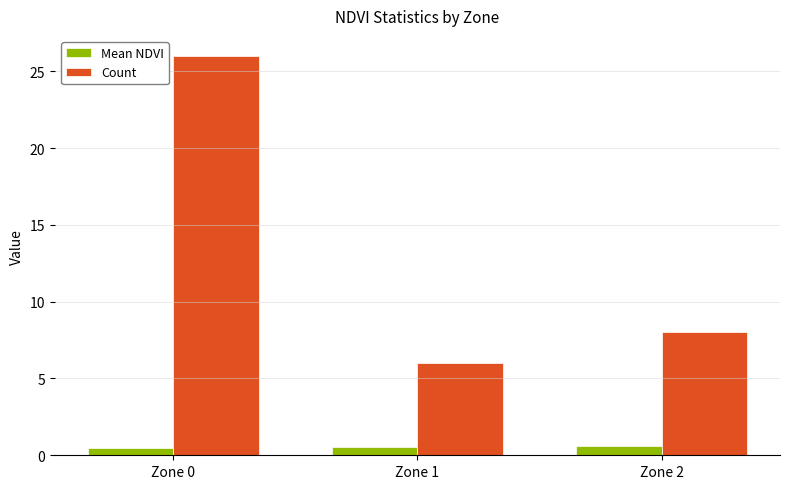

What is the average value of the Mean NDVI series?

0.5